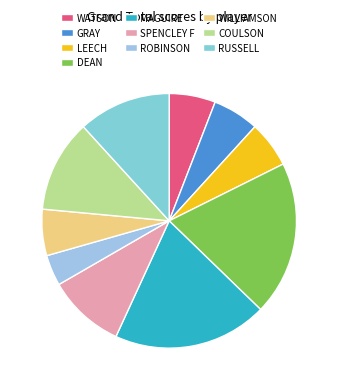

How many slices are in this pie chart?

10